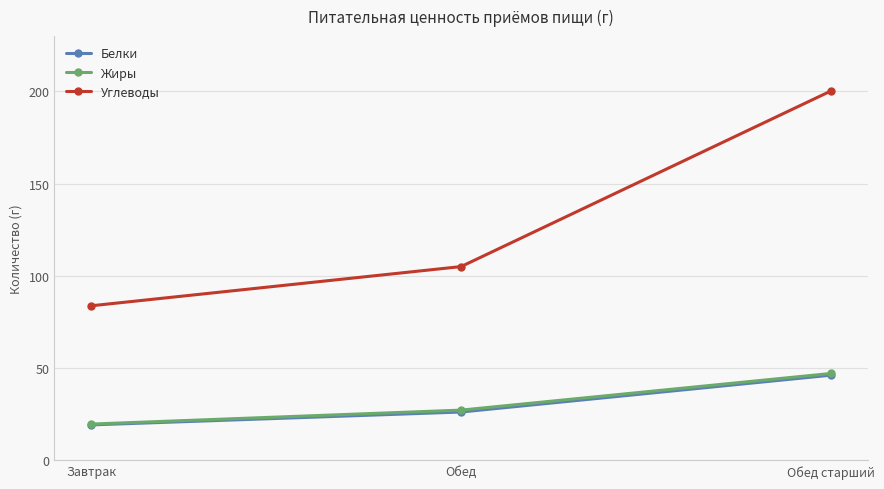

Is the value of Углеводы at Обед greater than the value of Белки at Завтрак?

Yes